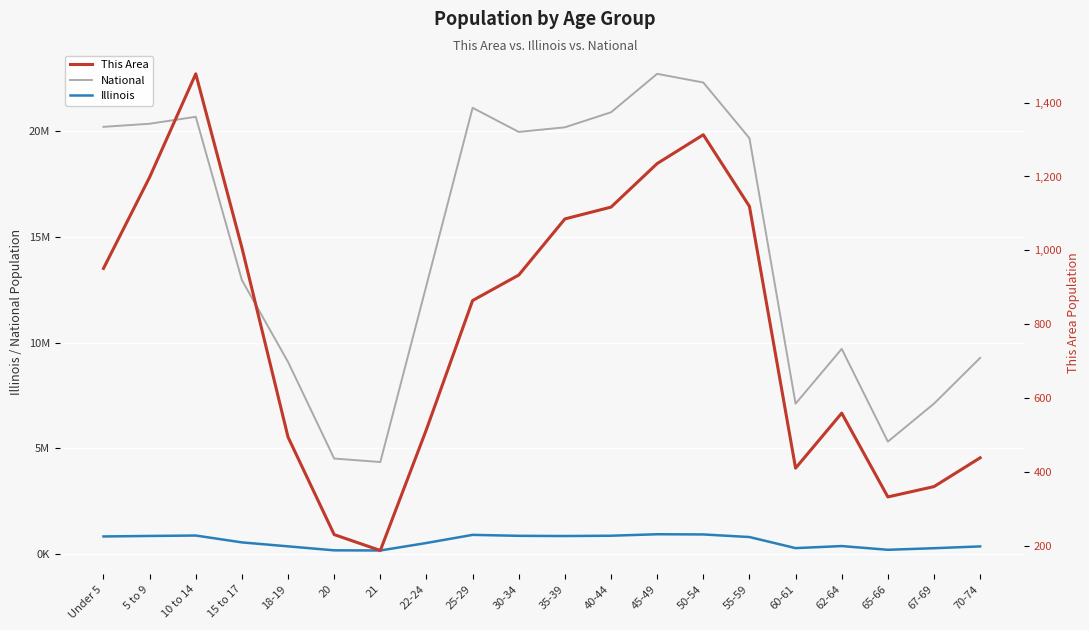

Reading left to right, what are all the values shown in this chart?

National: 20201362	20348657	20677194	12954254	9086089	4519129	4354294	12712576	21101849	19962099	20179642	20890964	22708591	22298125	19664805	7113727	9704197	5319902	7115361	9278166
Illinois: 835577	859405	879448	554749	367343	179613	172795	526556	910273	865684	855790	870100	940094	930785	807778	284180	381249	205270	279790	364475
This Area: 951	1198	1478	1007	494	230	187	515	864	933	1085	1117	1235	1313	1119	410	559	332	360	438